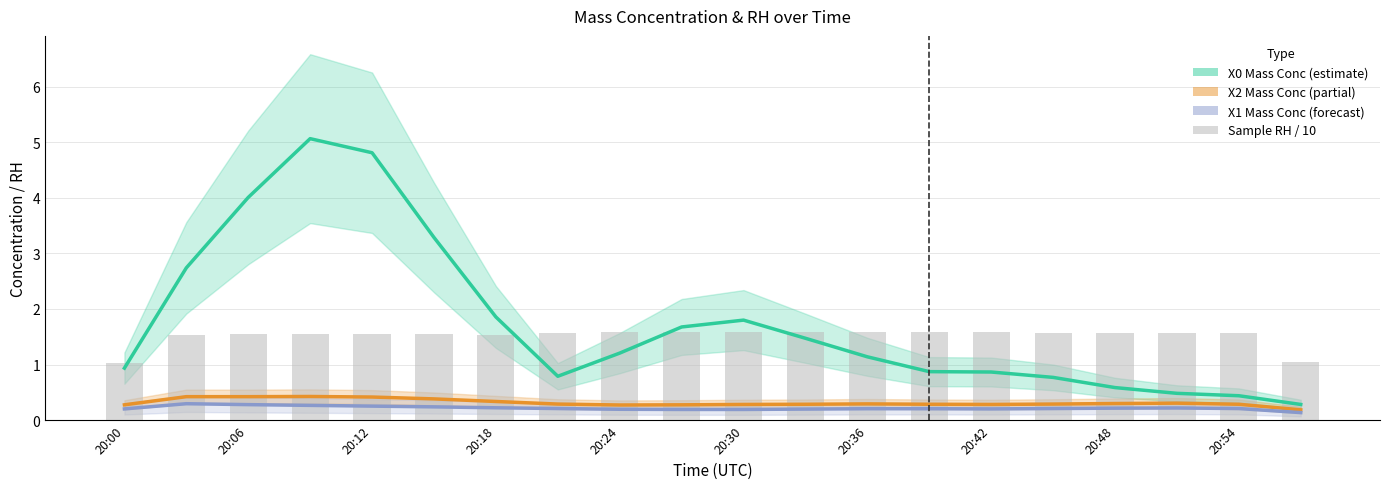

What is the smallest value displayed?

0.1